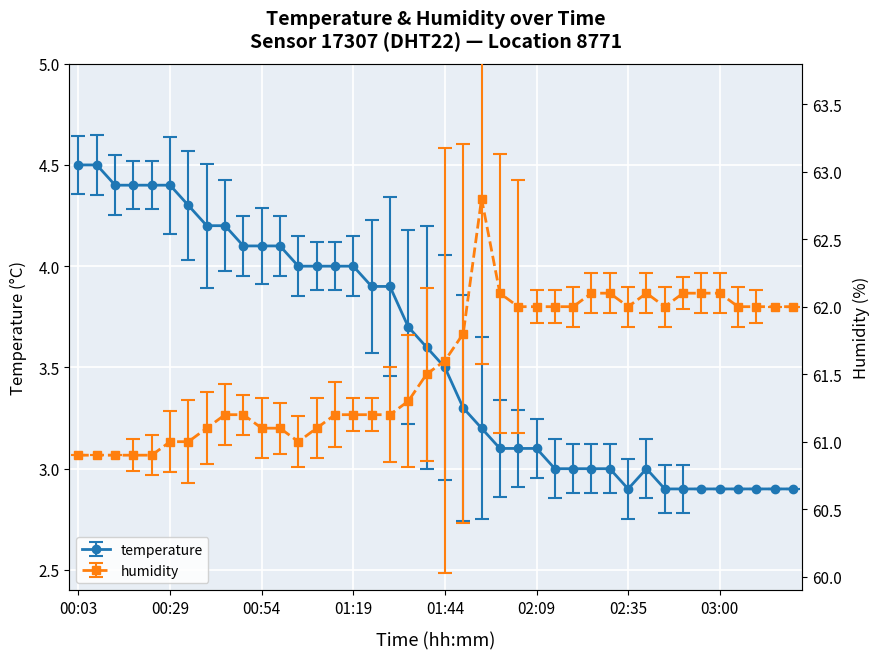

At which label does temperature first exceed 3?

00:03